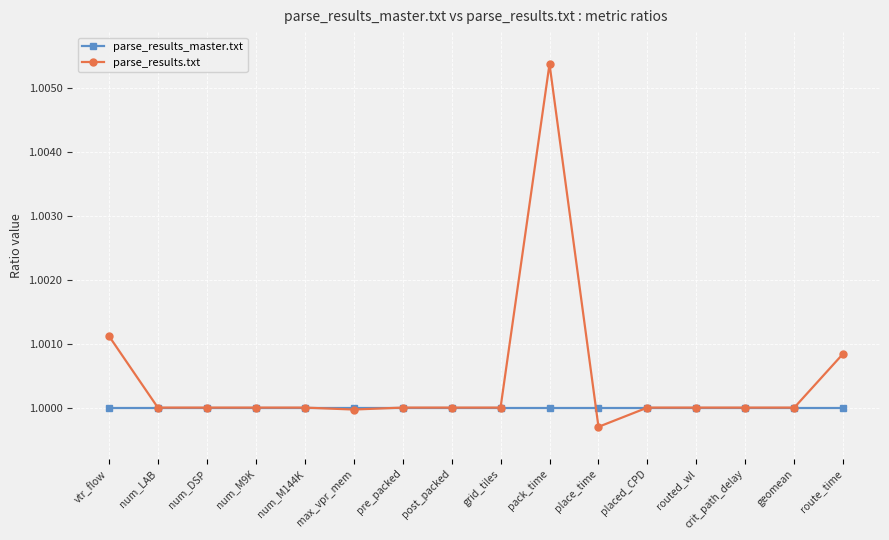

What is the label of the 8th point from the left?

post_packed